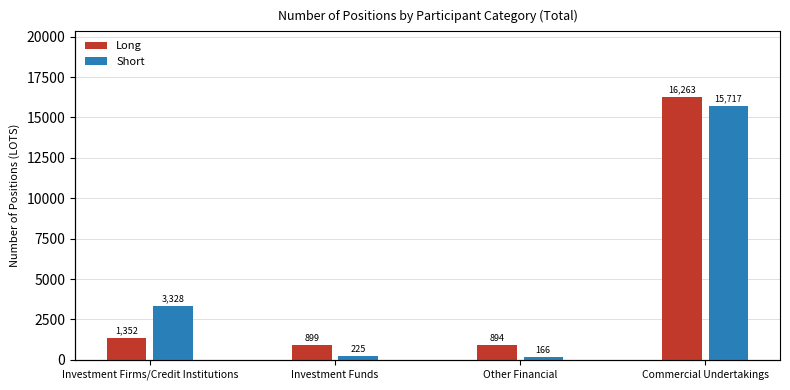

What is the total value across all series at Investment Firms/Credit Institutions?

4680.0